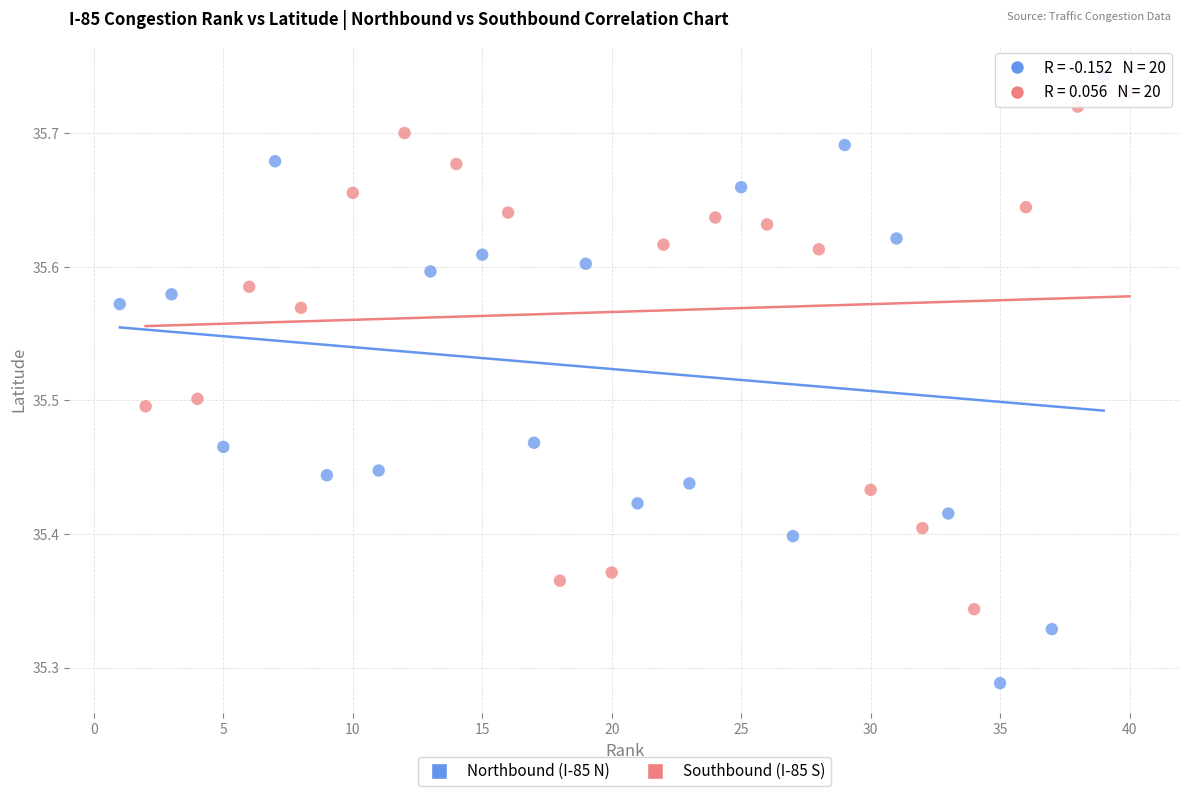

Which series contains the highest Y value?

Northbound (I-85 N)